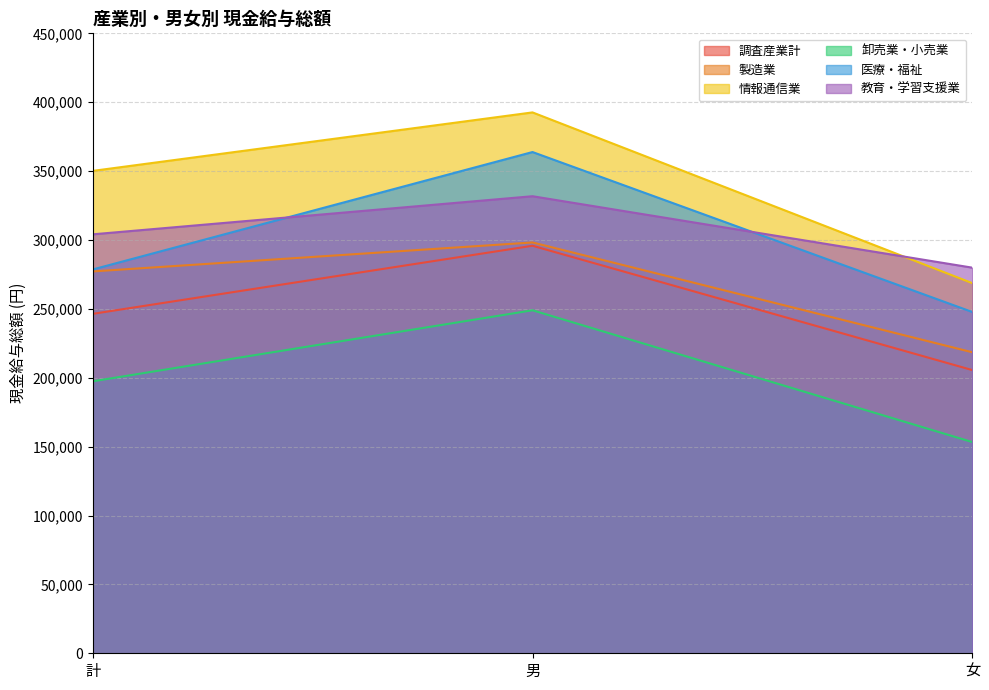

List the labels in order of 医療・福祉 value, smallest first.

女, 計, 男